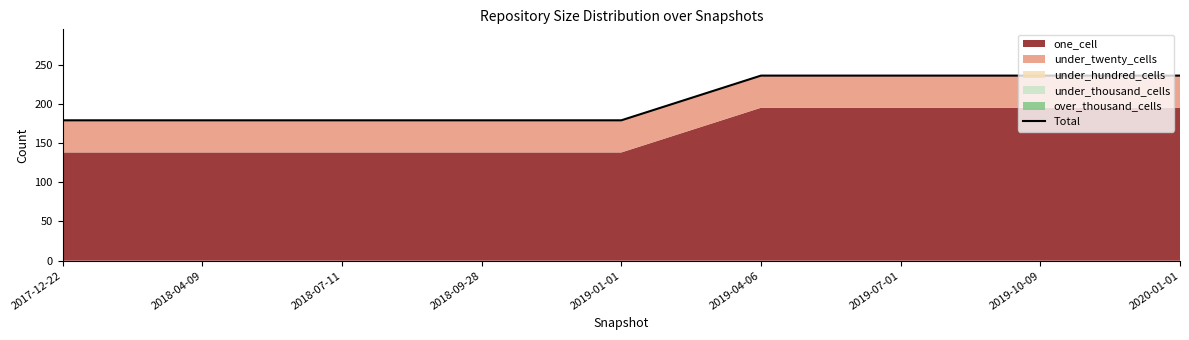

True or false: there are more than 1 points higher than both neighbors.

False